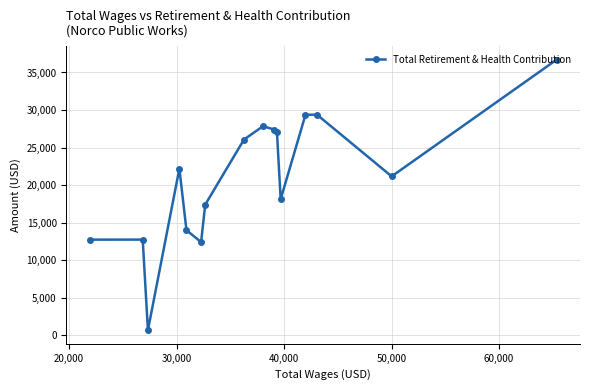

What is the value of the 12th point from the left?

18127